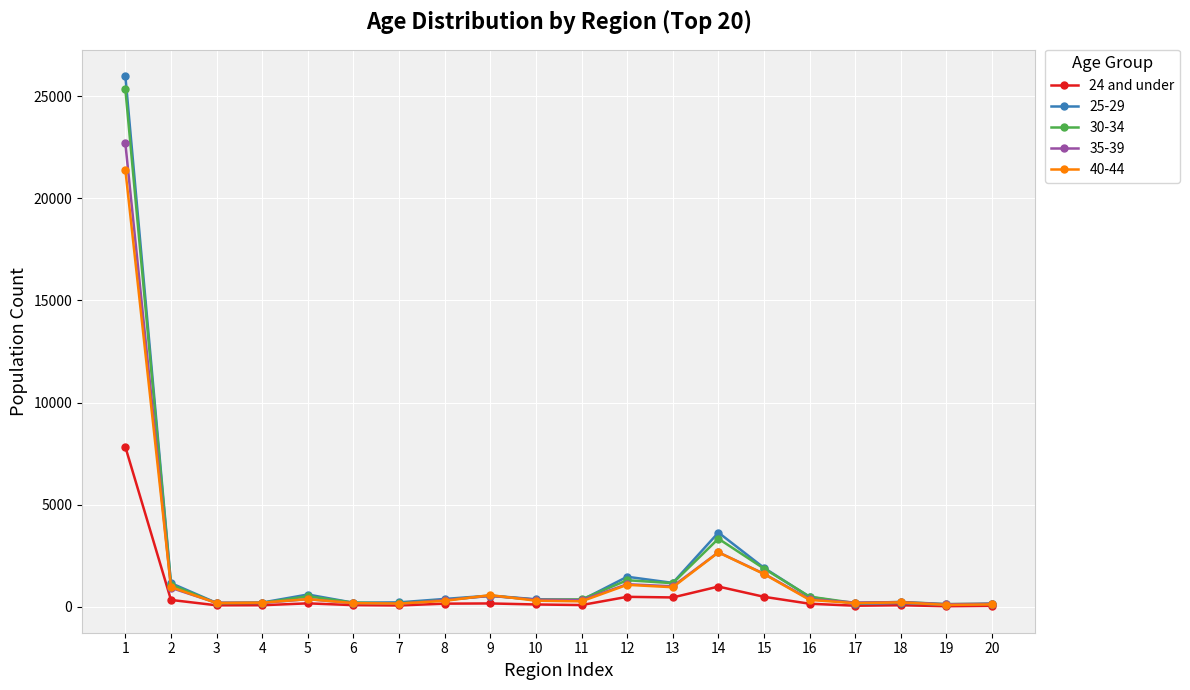

At which category does the chart reach its peak across all series?

1